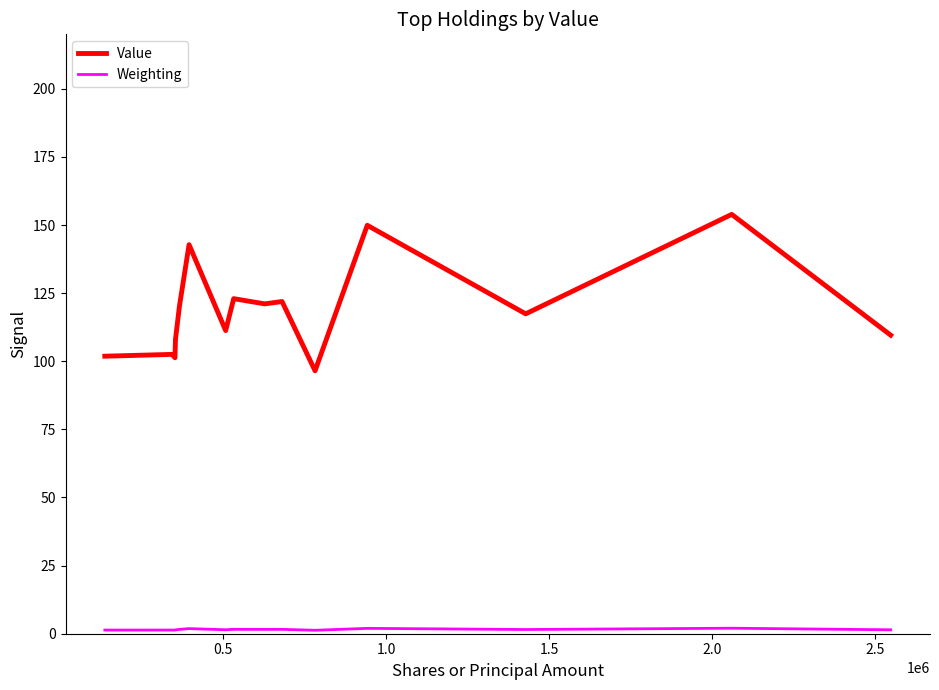

What is the maximum value shown in the chart?

153.9